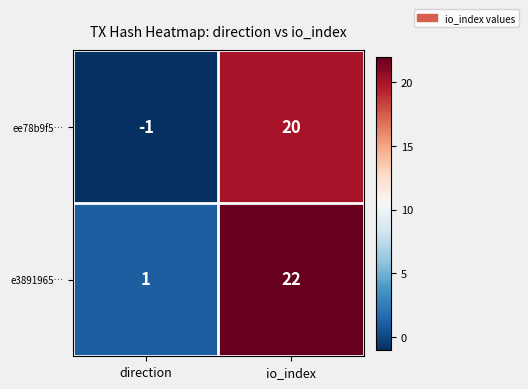

Which series has the largest total across all categories?

e3891965…